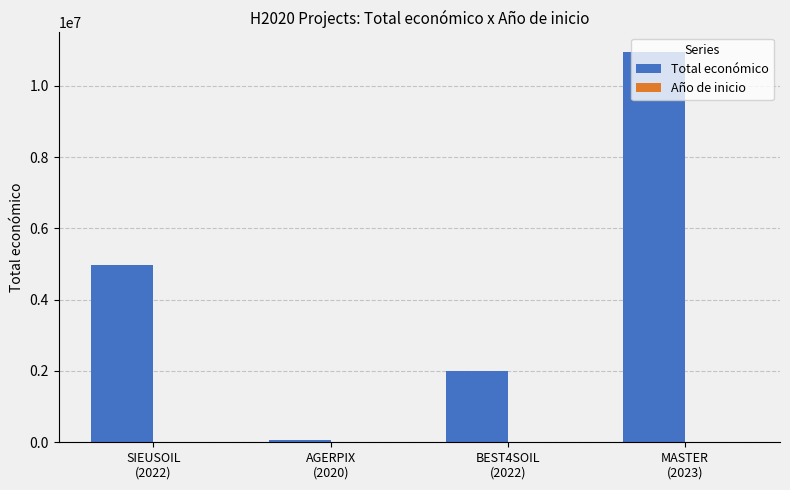

What is the greatest value displayed?

10950171